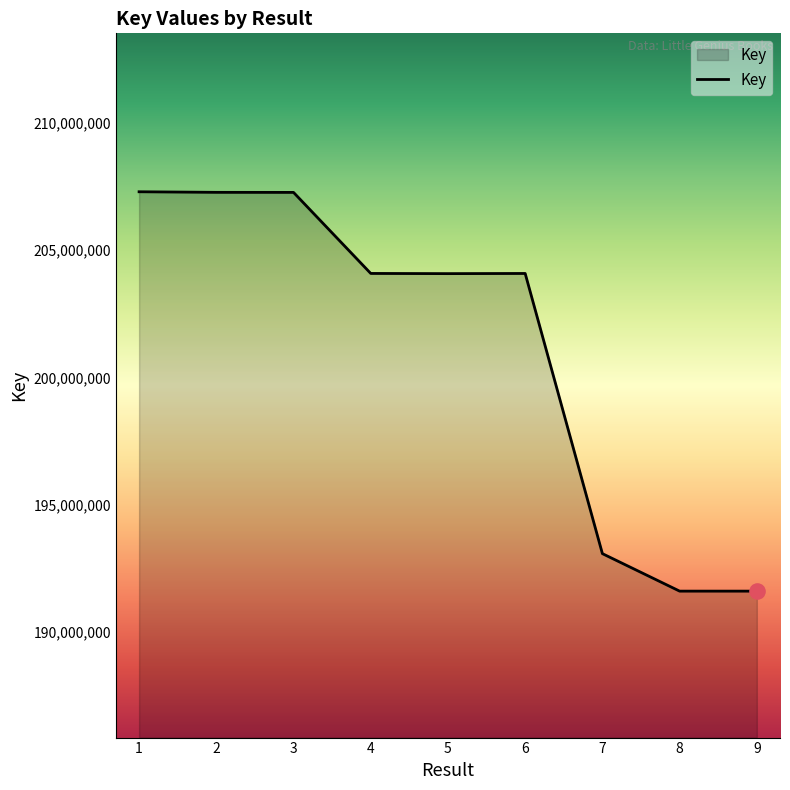

What is the ratio of the value at 5 to the value at 6?

1.0